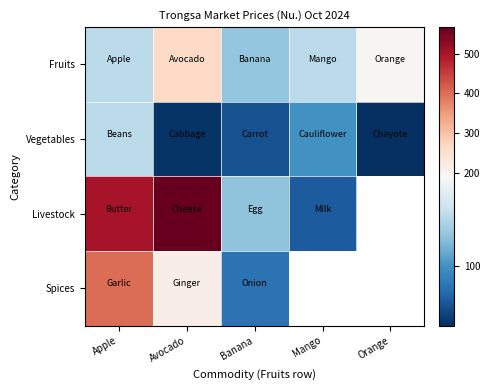

Between Apple and Orange, which is larger?

Orange